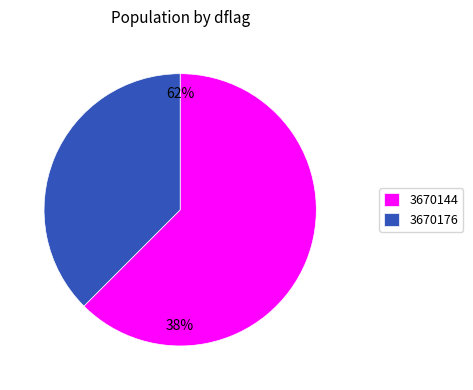

How many slices are in this pie chart?

2